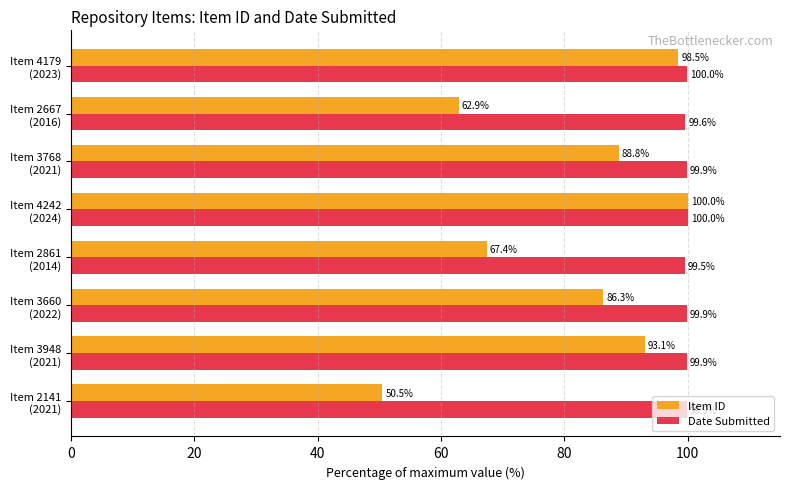

How many Date Submitted values are between 99 and 100?

8